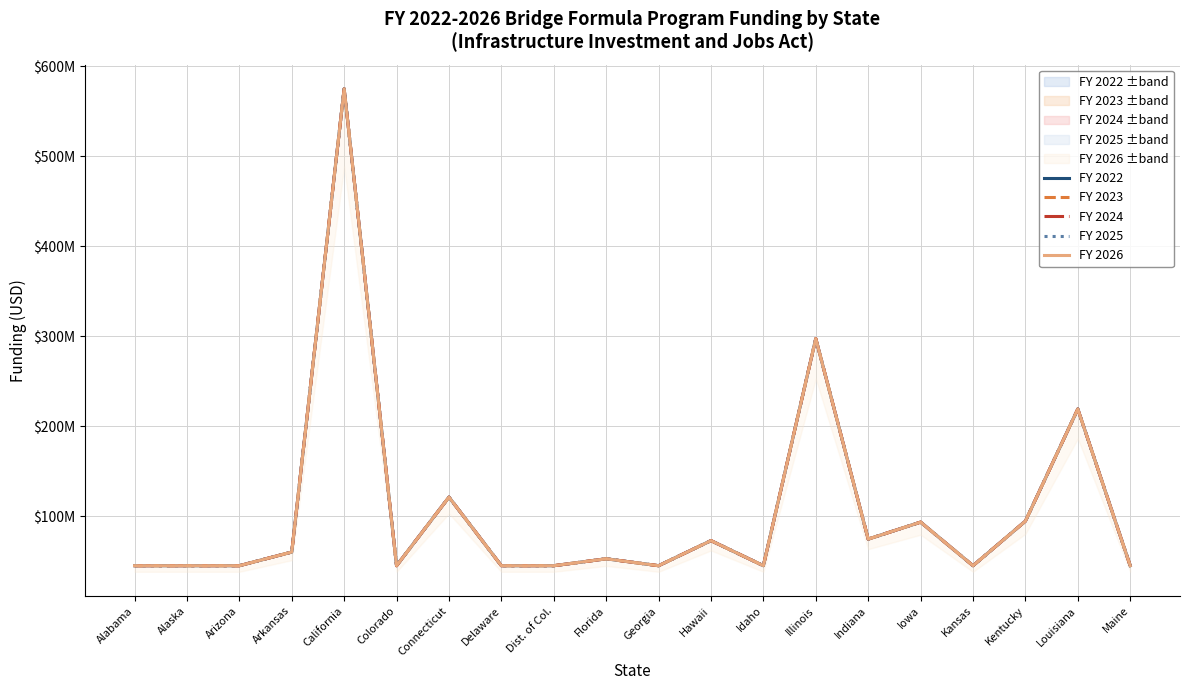

What position from the left is Maine?

20